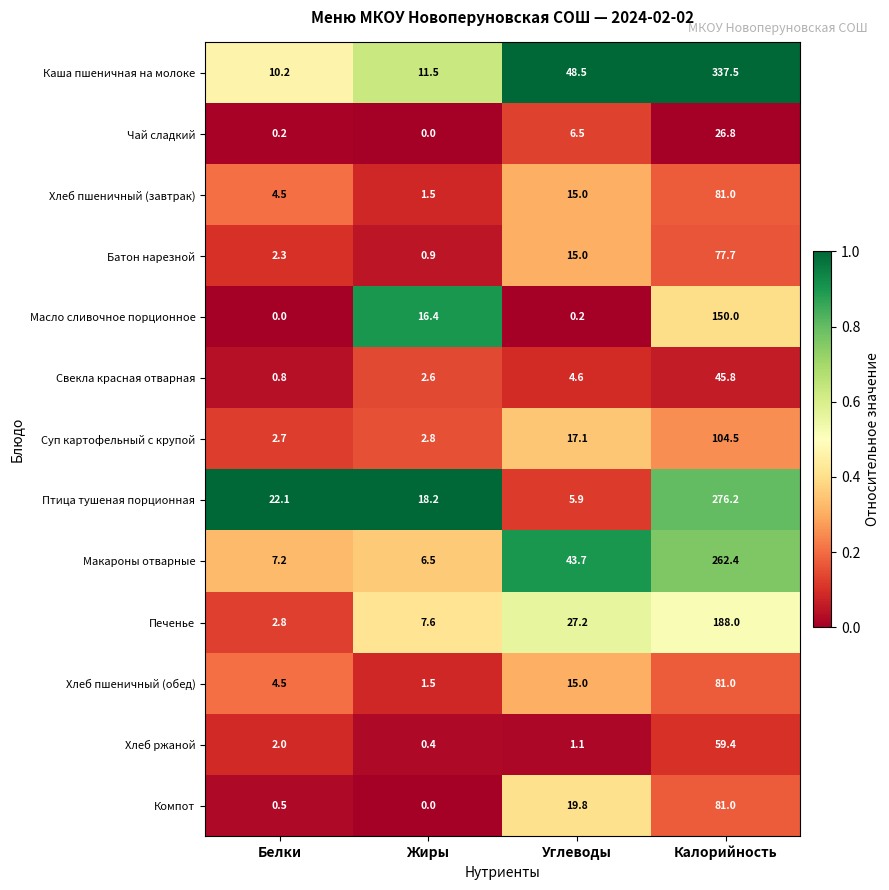

What is the spread (max minus min) of values at Углеводы?

48.3